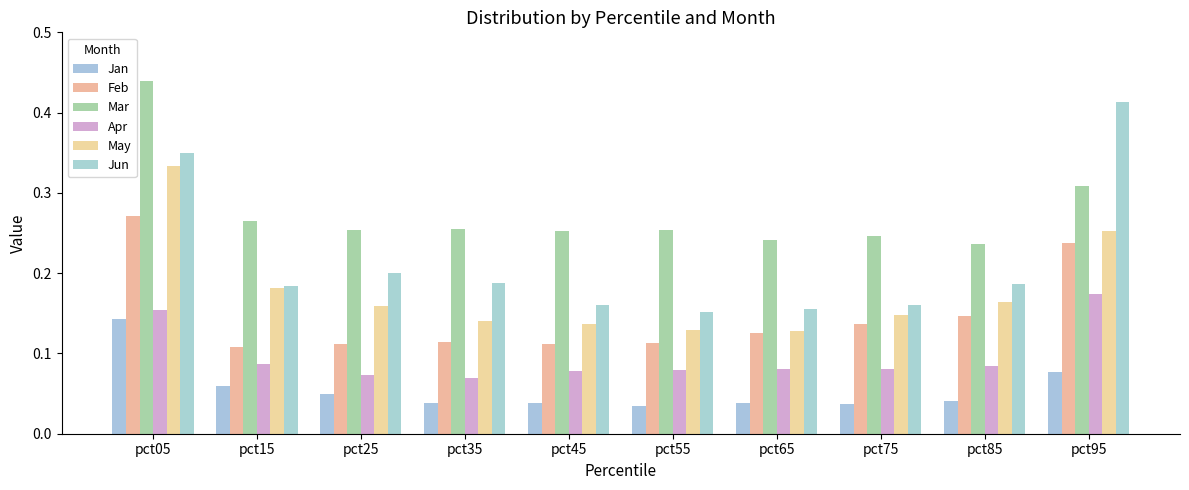

List the series in order of their peak value, highest first.

Mar, Jun, May, Feb, Apr, Jan